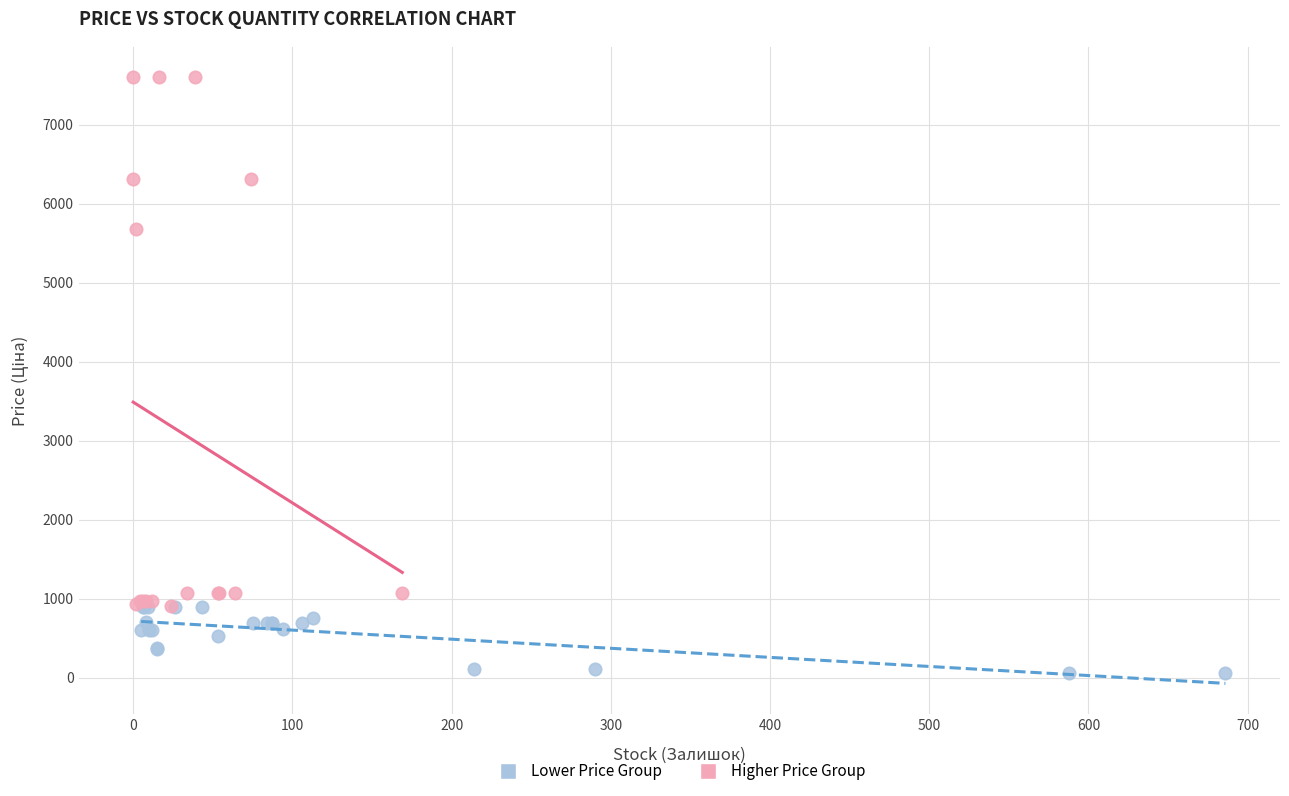

Which series contains the highest Y value?

Higher Price Group